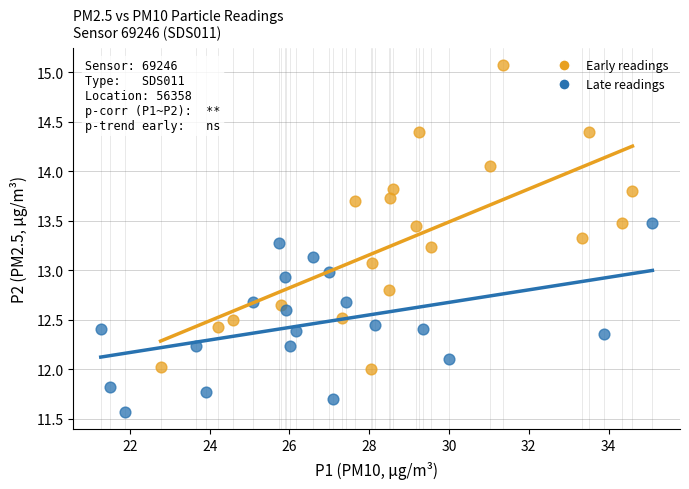

Which series has the largest Y range (max minus min)?

Early readings